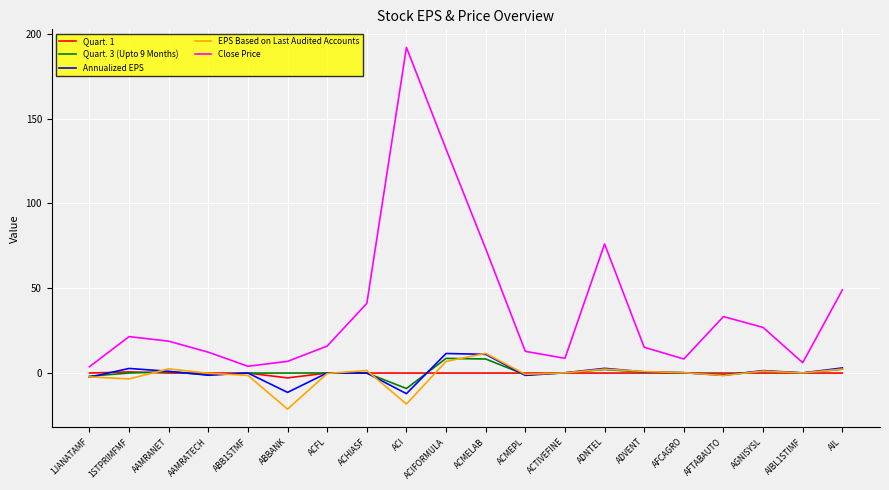

Does the chart display data point markers on the line(s)?

No